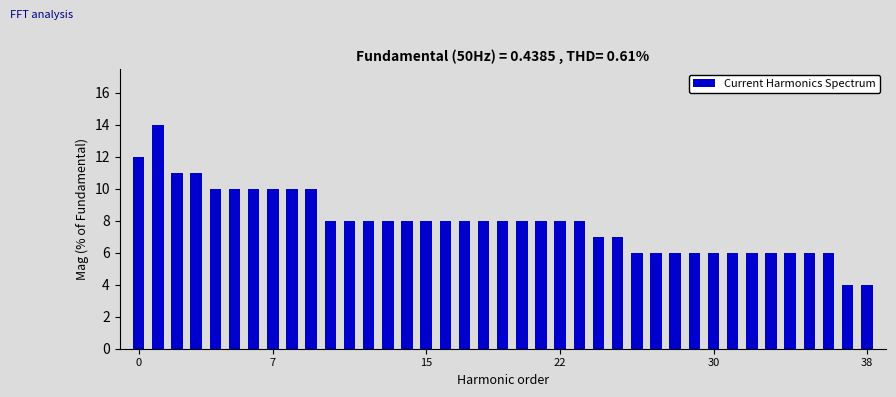

What is the value of the 20th bar from the left?

8